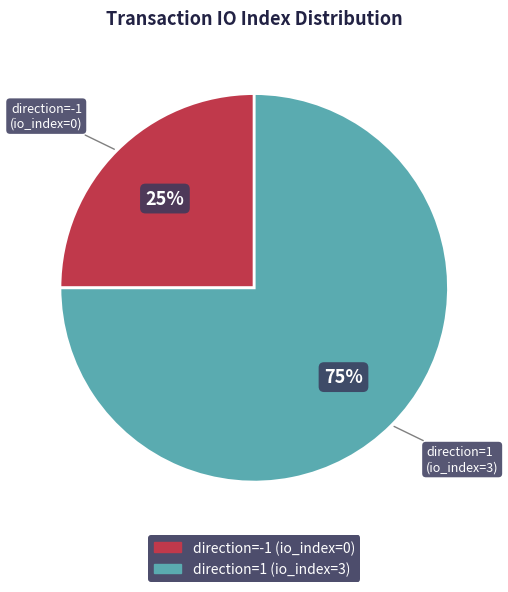

Which has a higher value, direction=1 (io_index=3) or direction=-1 (io_index=0)?

direction=1 (io_index=3)